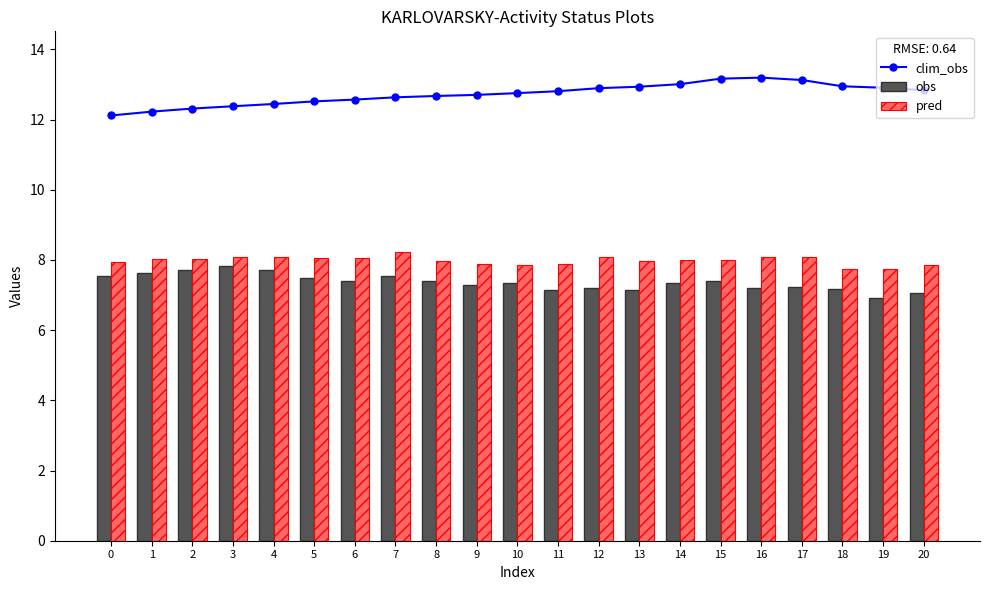

What are all the series names shown in the legend?

clim_obs, obs, pred